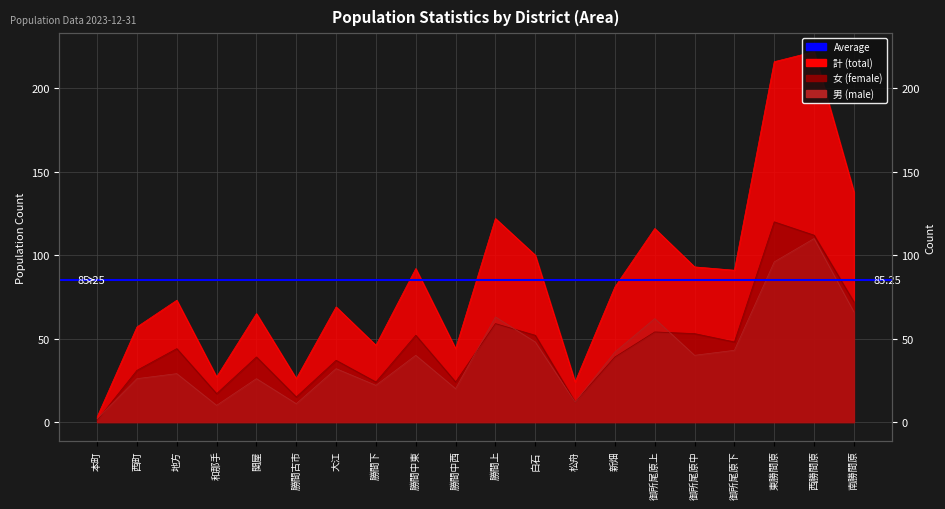

Reading left to right, extract all data points from this chart.

計 (total): 本町=3	西町=57	地方=73	和那手=27	関屋=65	勝間古市=26	大江=69	勝間下=46	勝間中東=92	勝間中西=44	勝間上=122	白石=100	松舟=24	新畑=81	御所尾原上=116	御所尾原中=93	御所尾原下=91	東勝間原=216	西勝間原=222	南勝間原=138
女 (female): 本町=1	西町=31	地方=44	和那手=17	関屋=39	勝間古市=15	大江=37	勝間下=24	勝間中東=52	勝間中西=24	勝間上=59	白石=52	松舟=12	新畑=39	御所尾原上=54	御所尾原中=53	御所尾原下=48	東勝間原=120	西勝間原=112	南勝間原=72
男 (male): 本町=2	西町=26	地方=29	和那手=10	関屋=26	勝間古市=11	大江=32	勝間下=22	勝間中東=40	勝間中西=20	勝間上=63	白石=48	松舟=12	新畑=42	御所尾原上=62	御所尾原中=40	御所尾原下=43	東勝間原=96	西勝間原=110	南勝間原=66